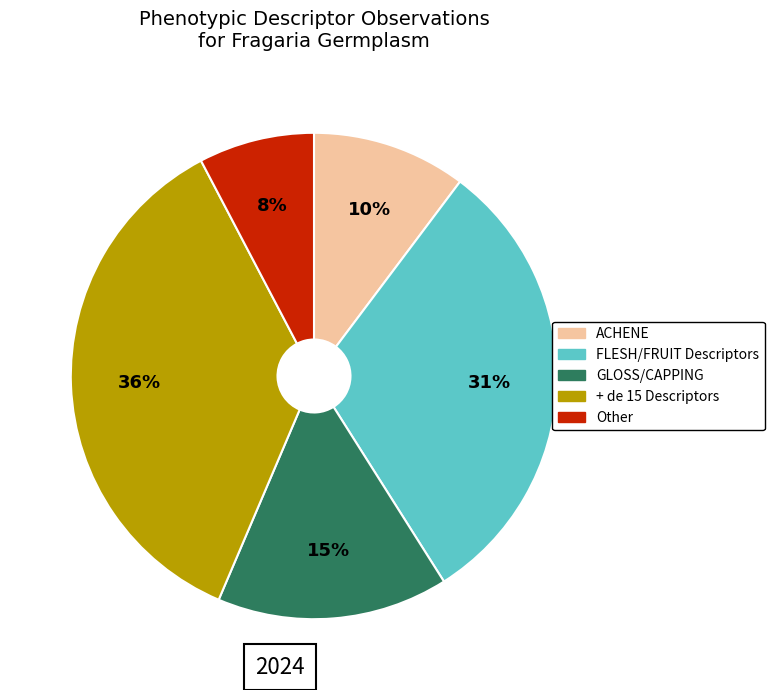

Is there any slice that represents more than half of the pie?

No